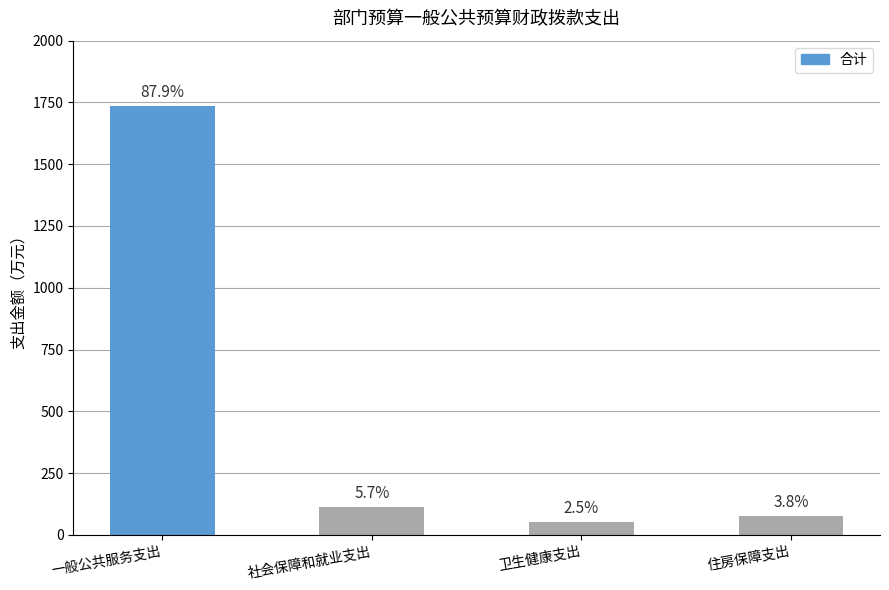

What is the greatest value displayed?

1735.9